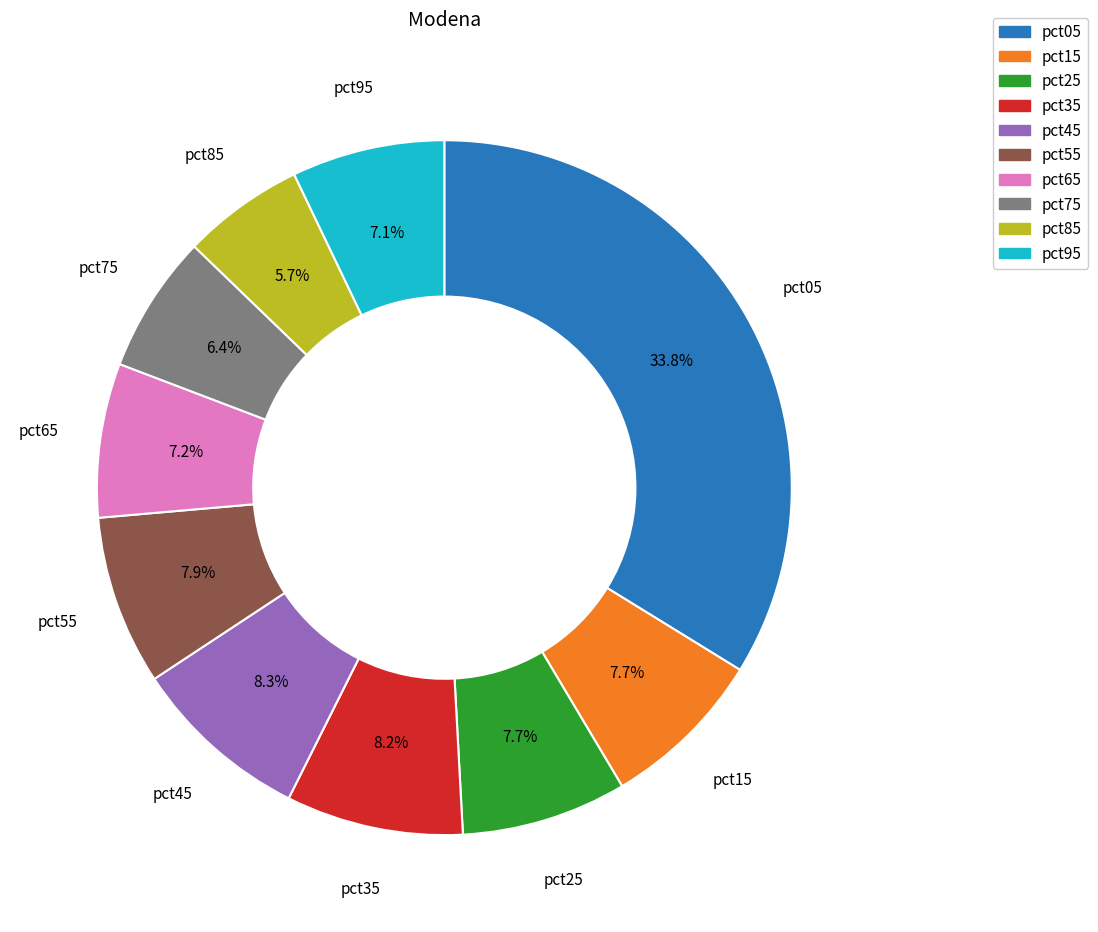

Is the sum of pct65 and pct75 greater than half?

No